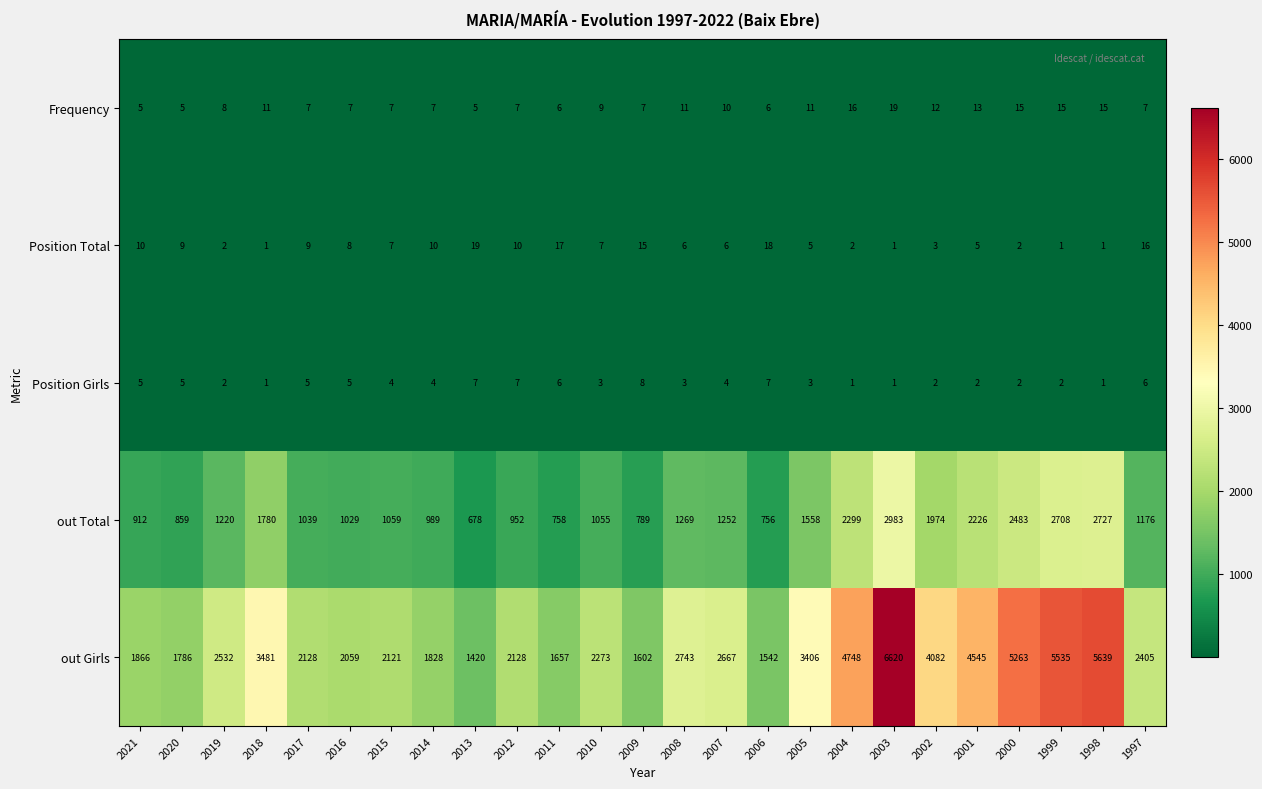

Count the number of categories in the chart.

25